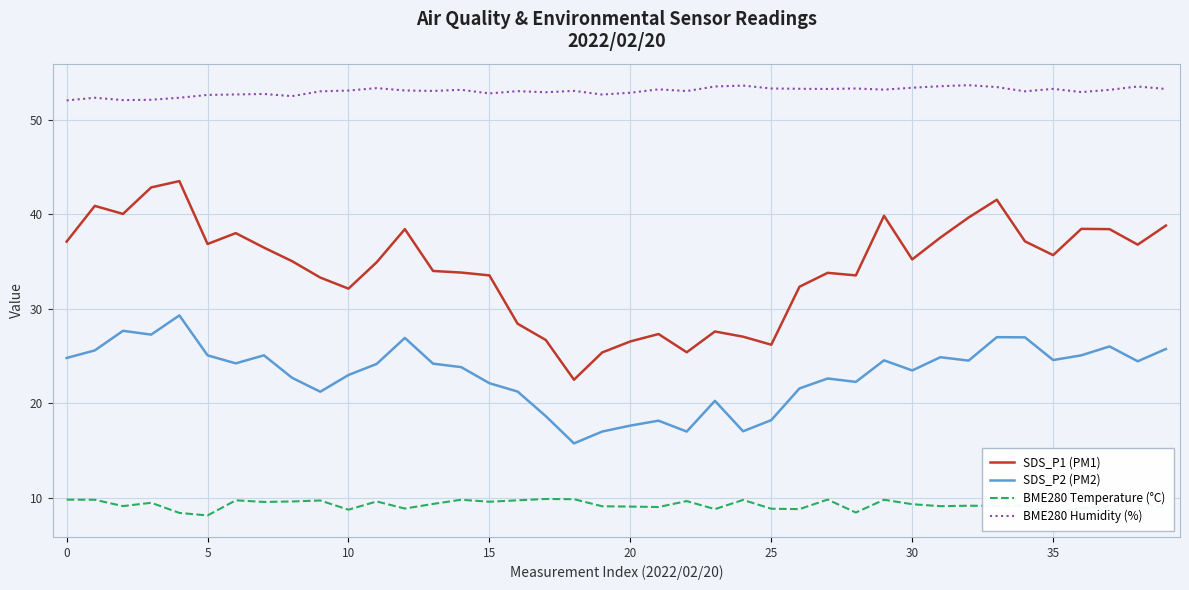

Which series has the largest total across all categories?

BME280 Humidity (%)